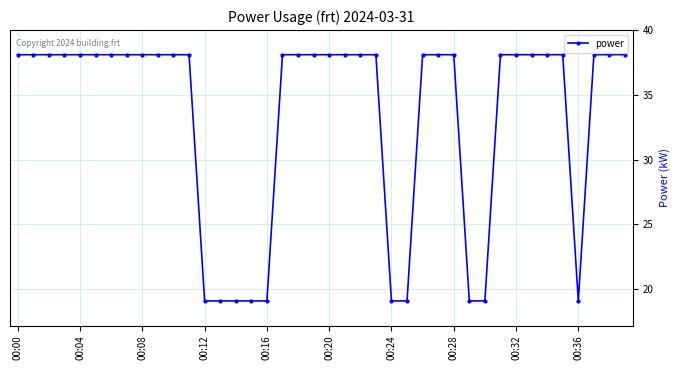

What is the average value?

33.3